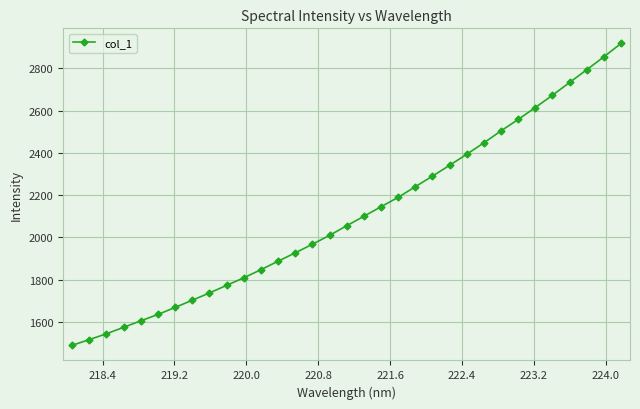

What is the difference between the second highest and minimum values?

1365.2